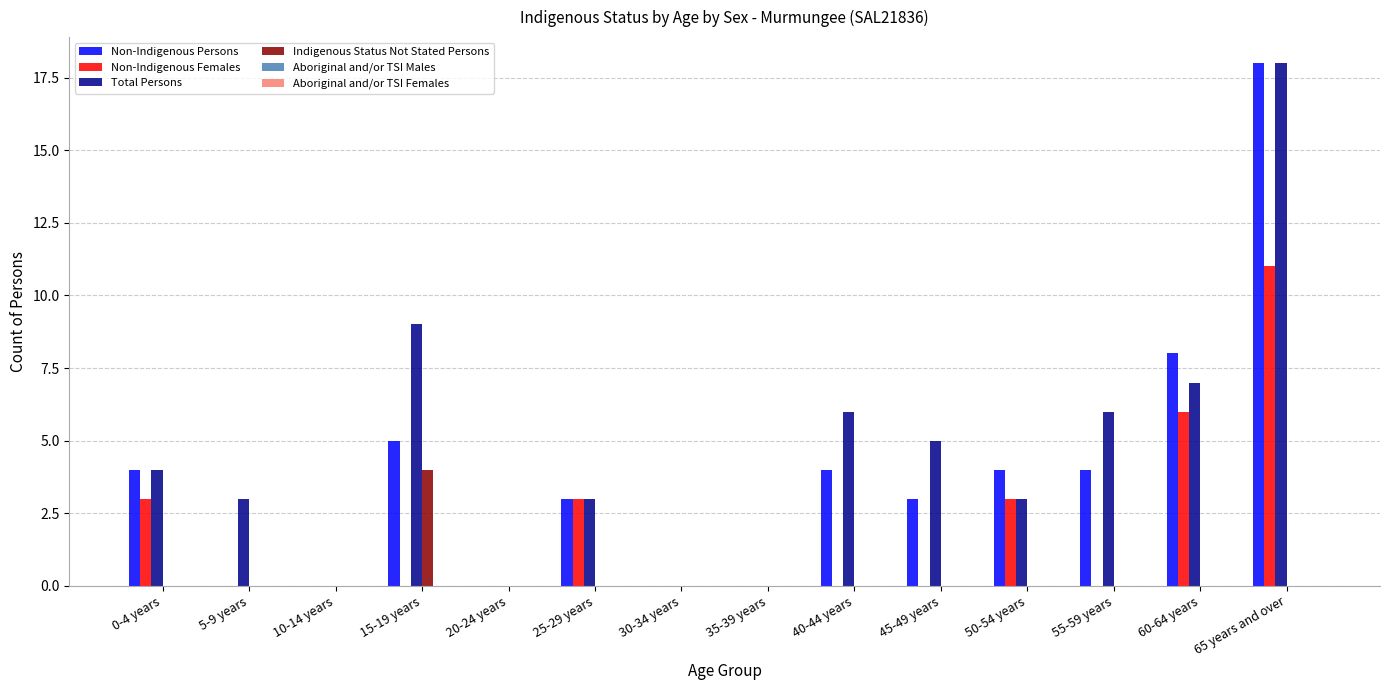

Which series has the largest total across all categories?

Total Persons